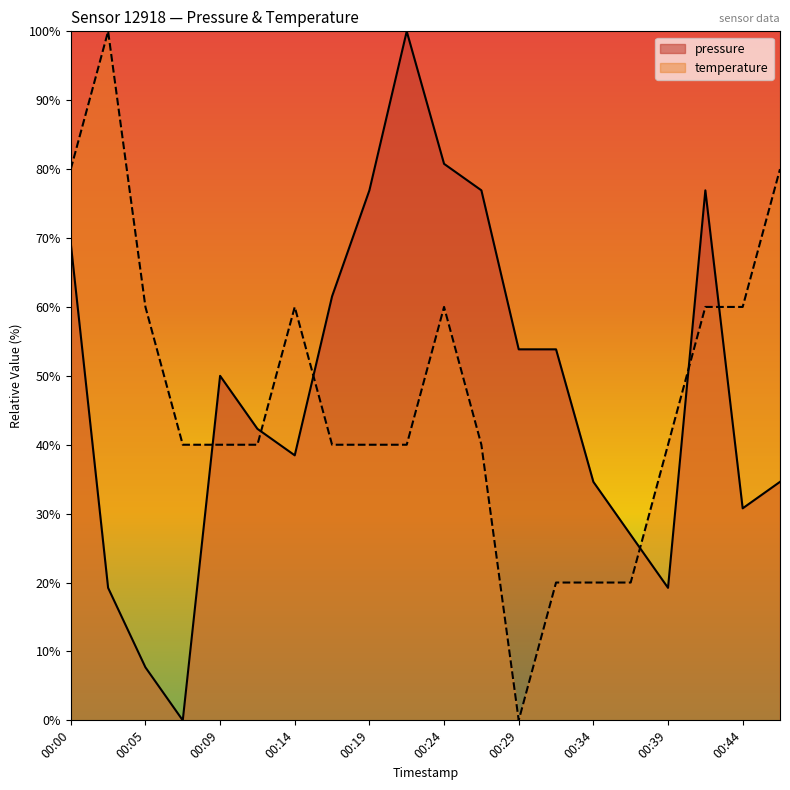

True or false: pressure has a value of 69.2 at 00:00.

True